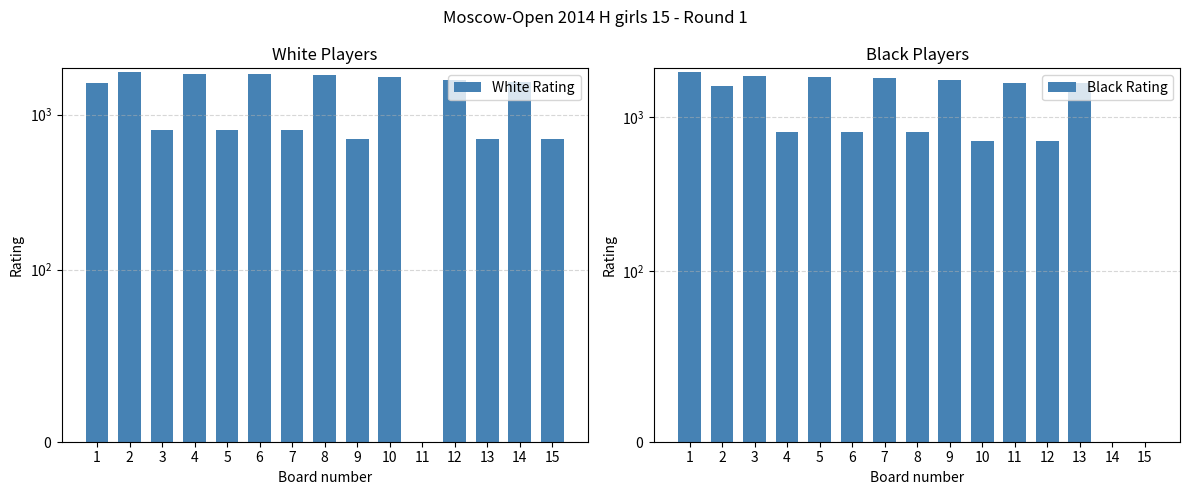

What is the average value of the Black Rating series?

1196